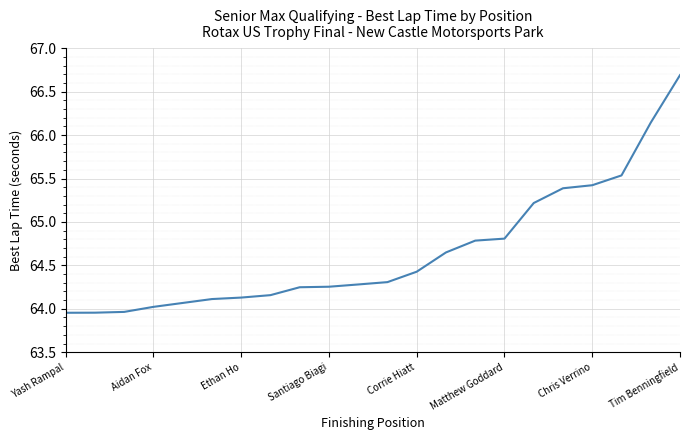

What is the greatest value displayed?

66.7